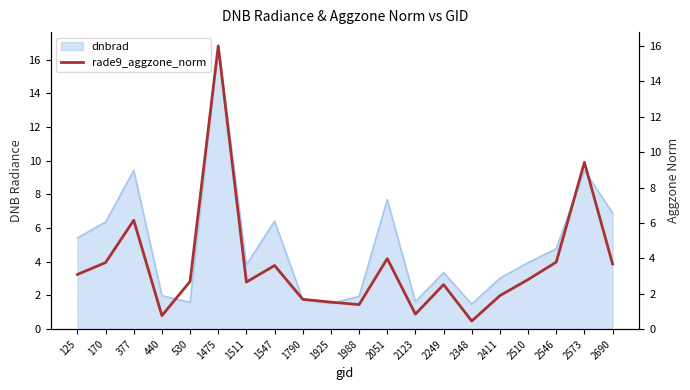

Which category has the lowest value across all series?

2348